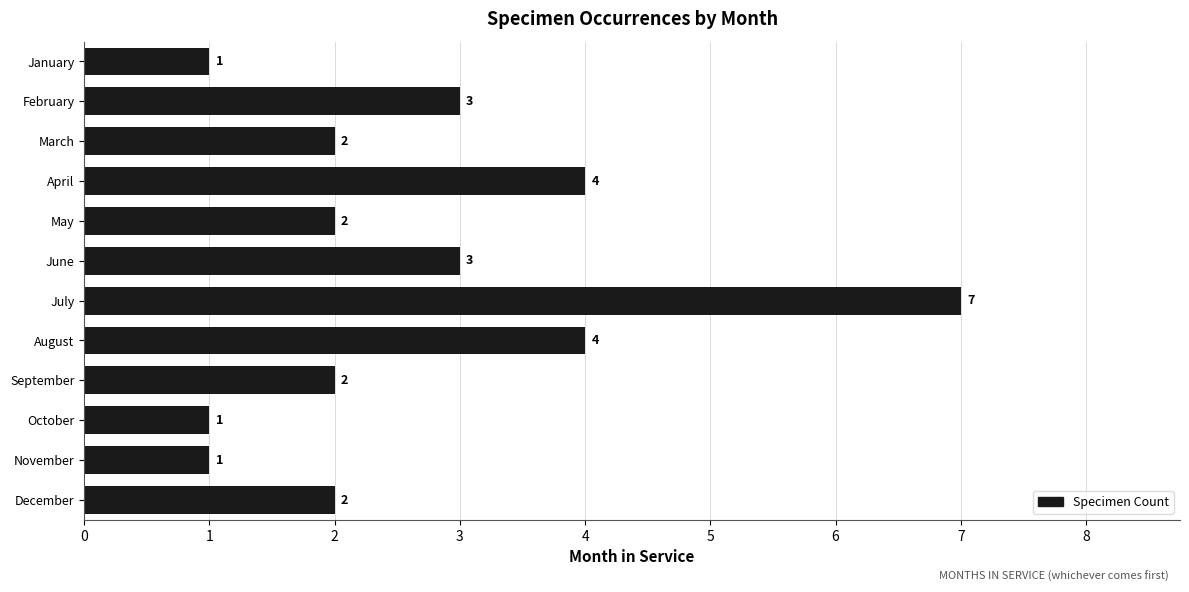

How many values are between 2 and 4?

8